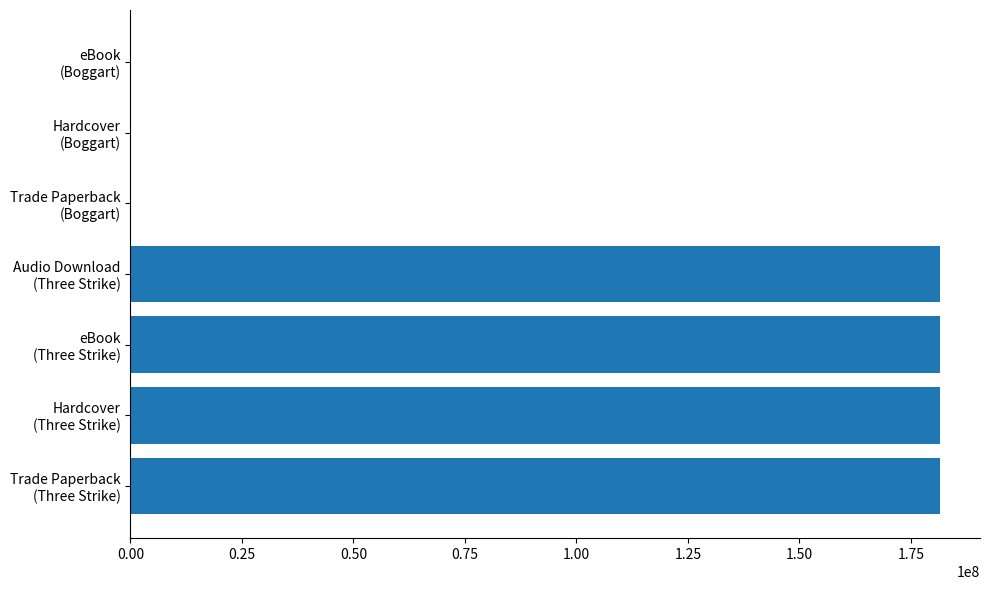

What is the sum of all values?

725589723